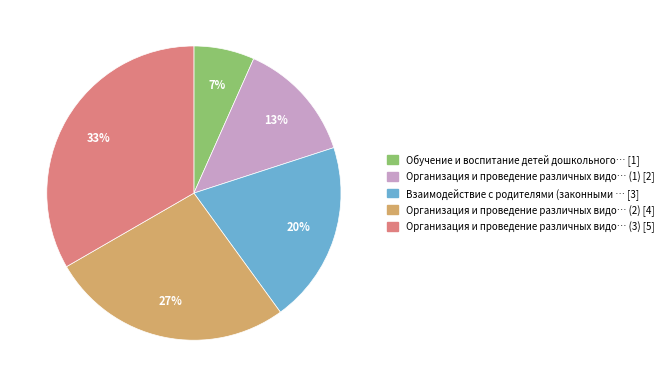

To the nearest percent, what is the average slice percentage?

20%